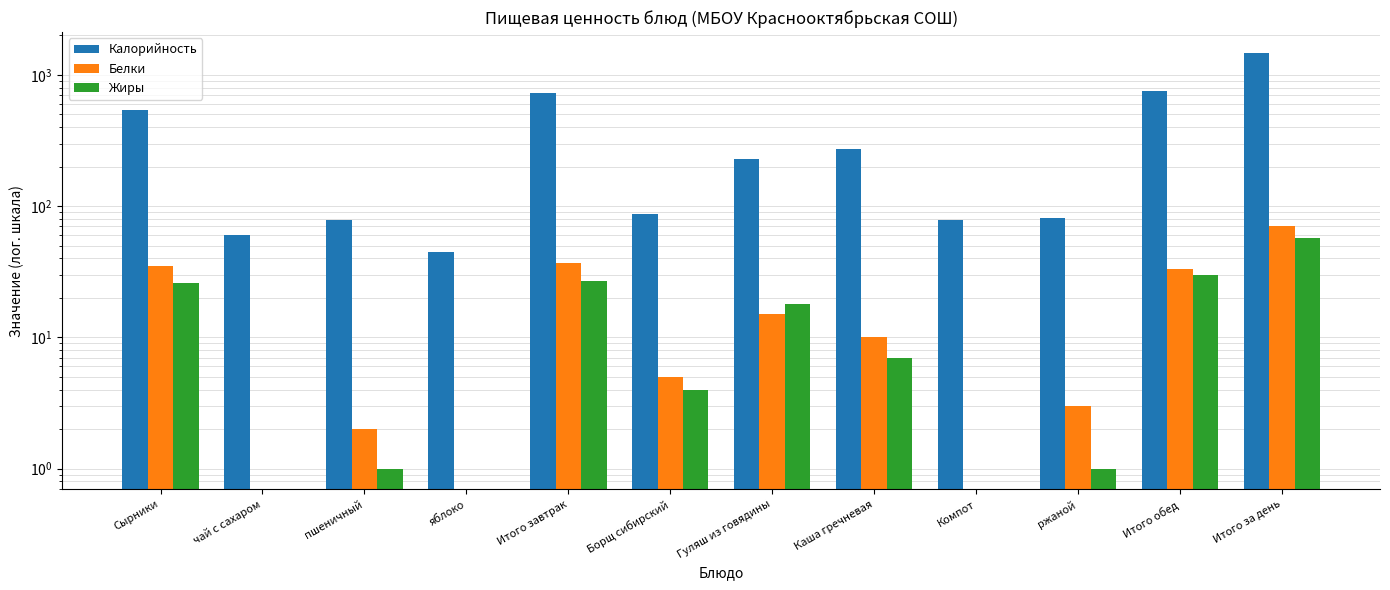

The value of Калорийность at Сырники is 538. True or false?

True